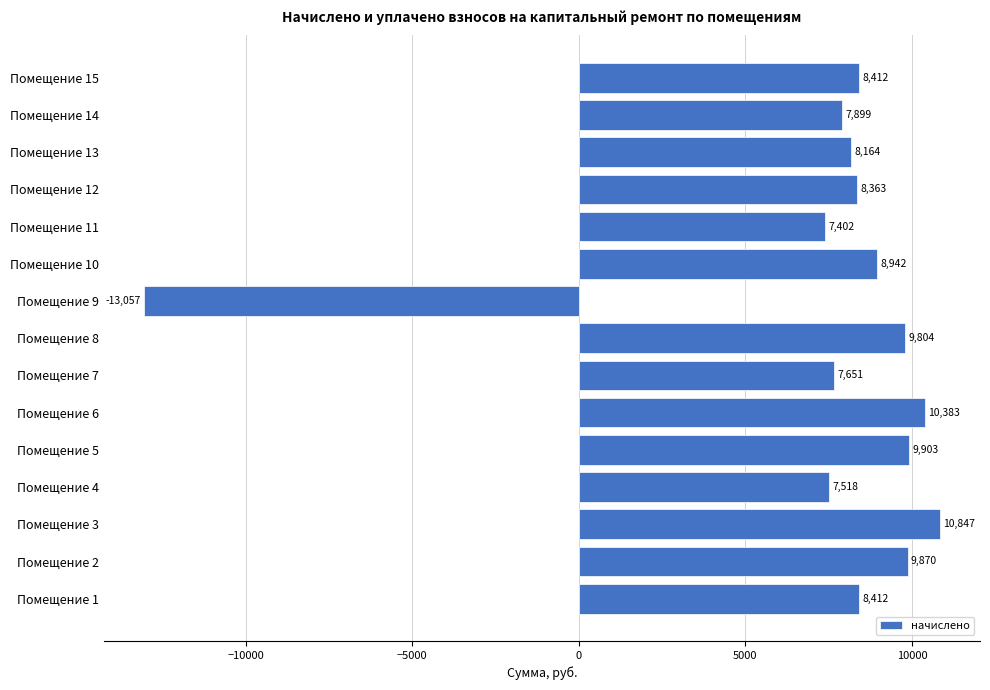

Where is the data nearest to the value -1105?

Помещение 11